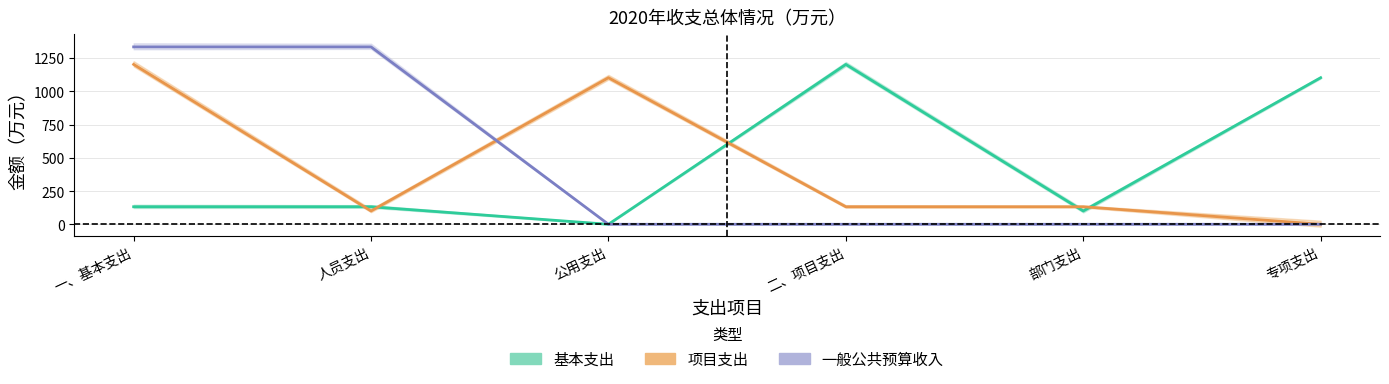

Between 公用支出 and 部门支出, which series saw the biggest shift?

项目支出